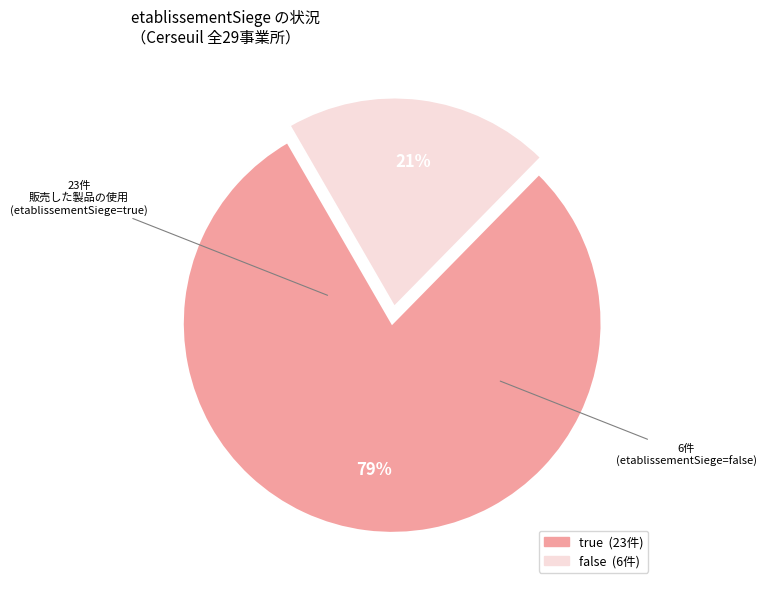

What is the ratio of the value at false to the value at true?

0.3